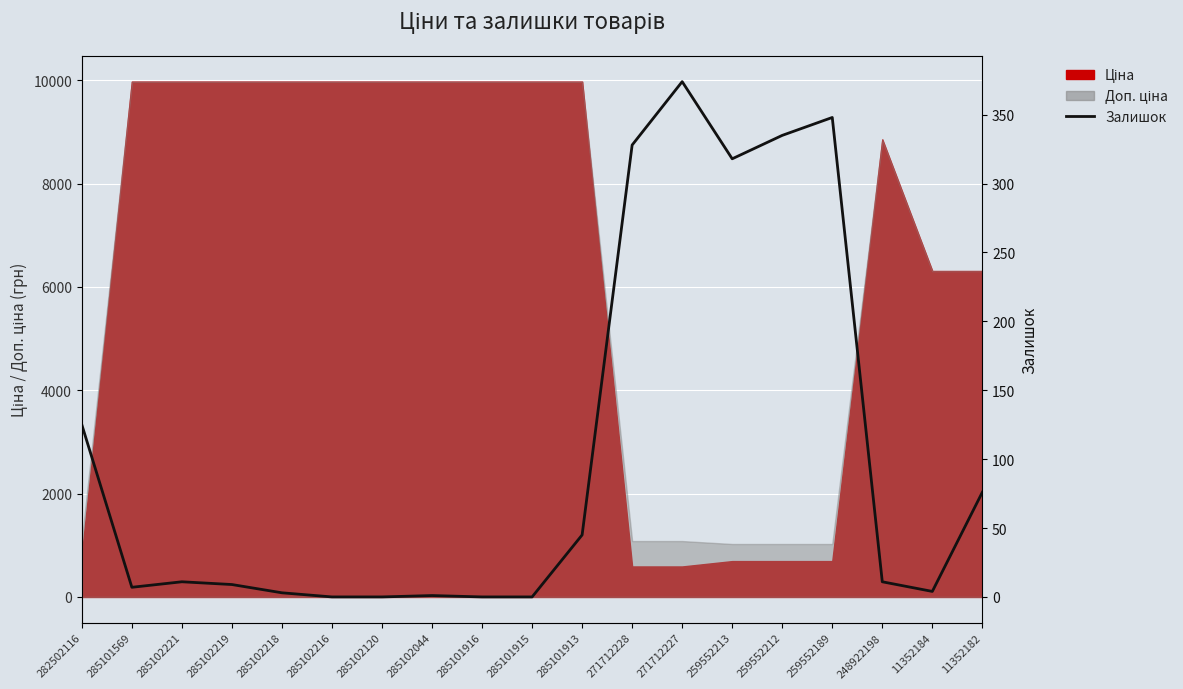

Reading left to right, transcribe all the data shown in this chart.

282502116=125	285101569=7	285102221=11	285102219=9	285102218=3	285102216=0	285102120=0	285102044=1	285101916=0	285101915=0	285101913=45	271712228=328	271712227=374	259552213=318	259552212=335	259552189=348	248922198=11	11352184=4	11352182=76